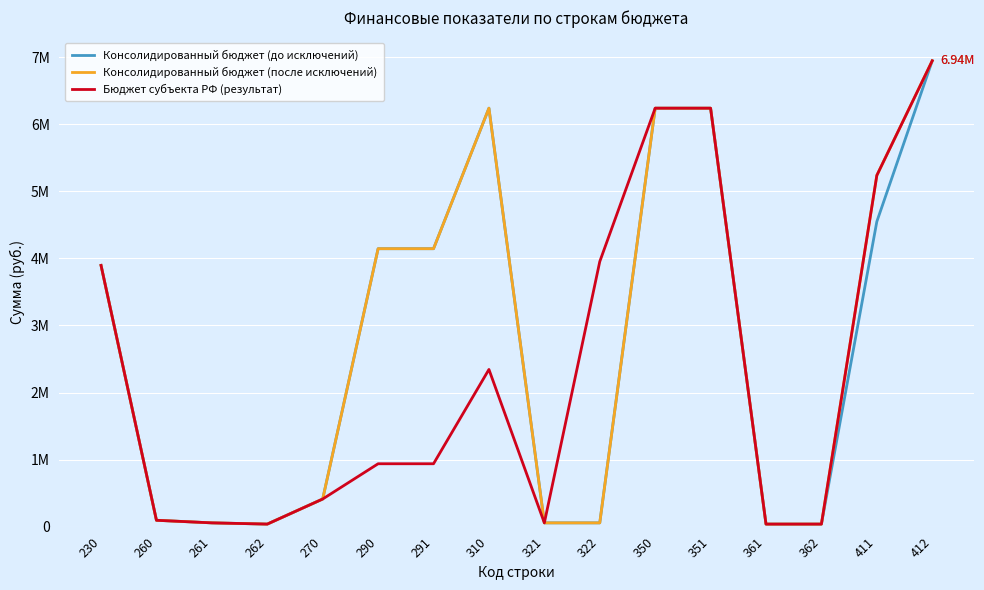

What is the value of the Консолидированный бюджет (до исключений) point at the 6th from the left?

4143408.5